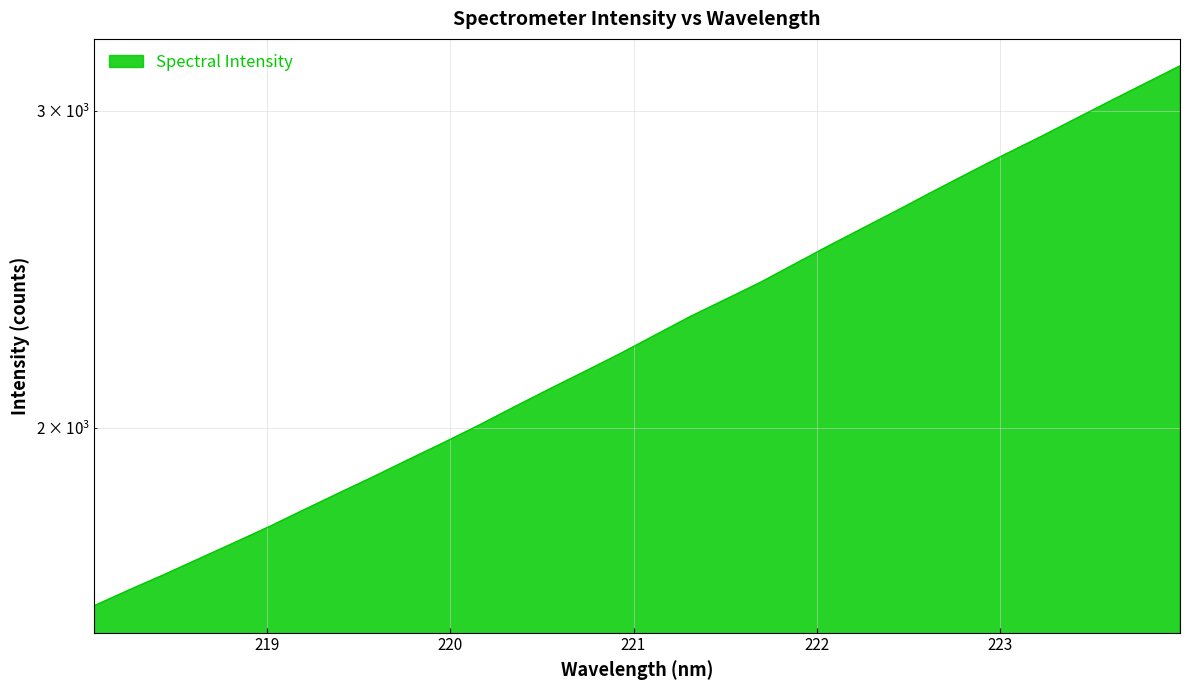

What is the average value?

2282.5